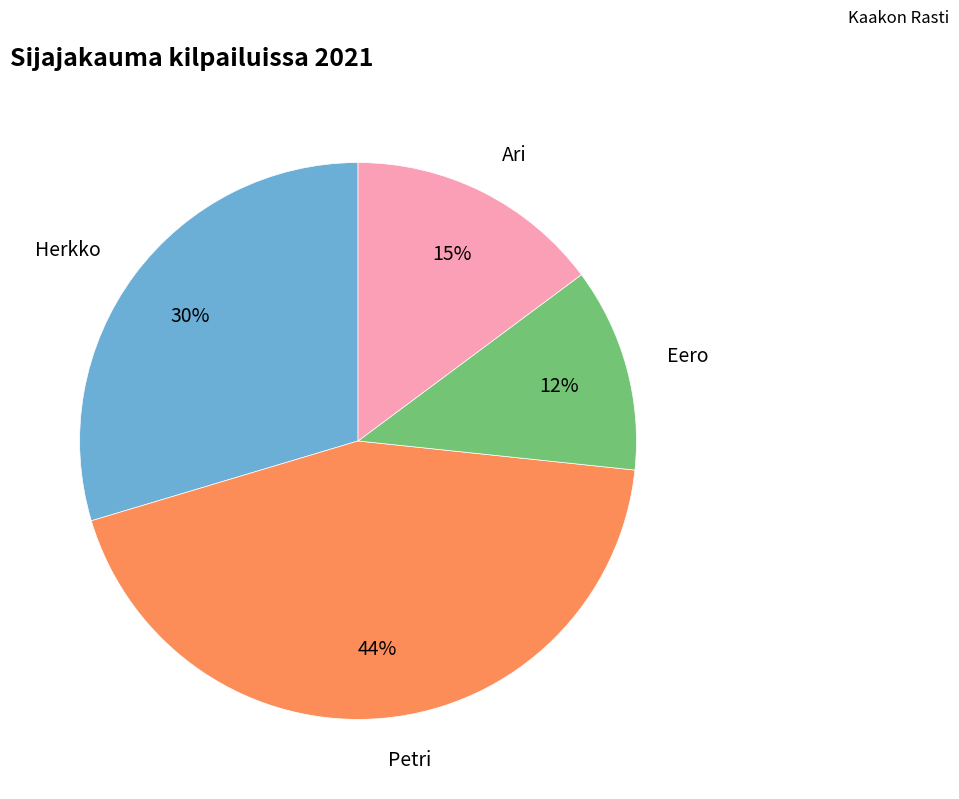

Is there a majority slice in this chart?

No